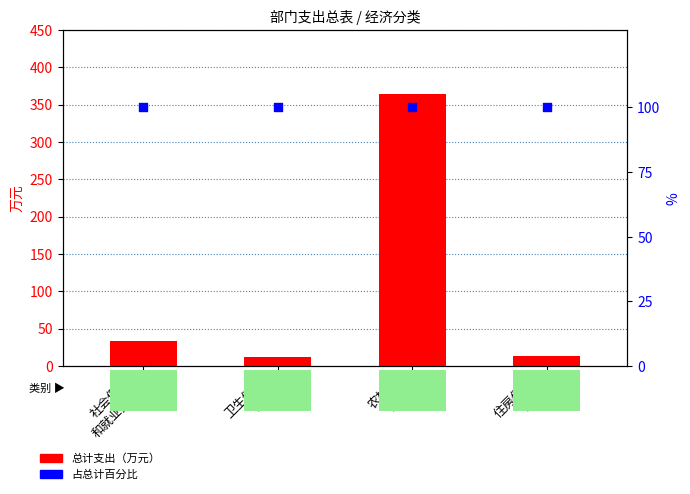

What are all the series names shown in the legend?

总计支出（万元）, 占总计百分比